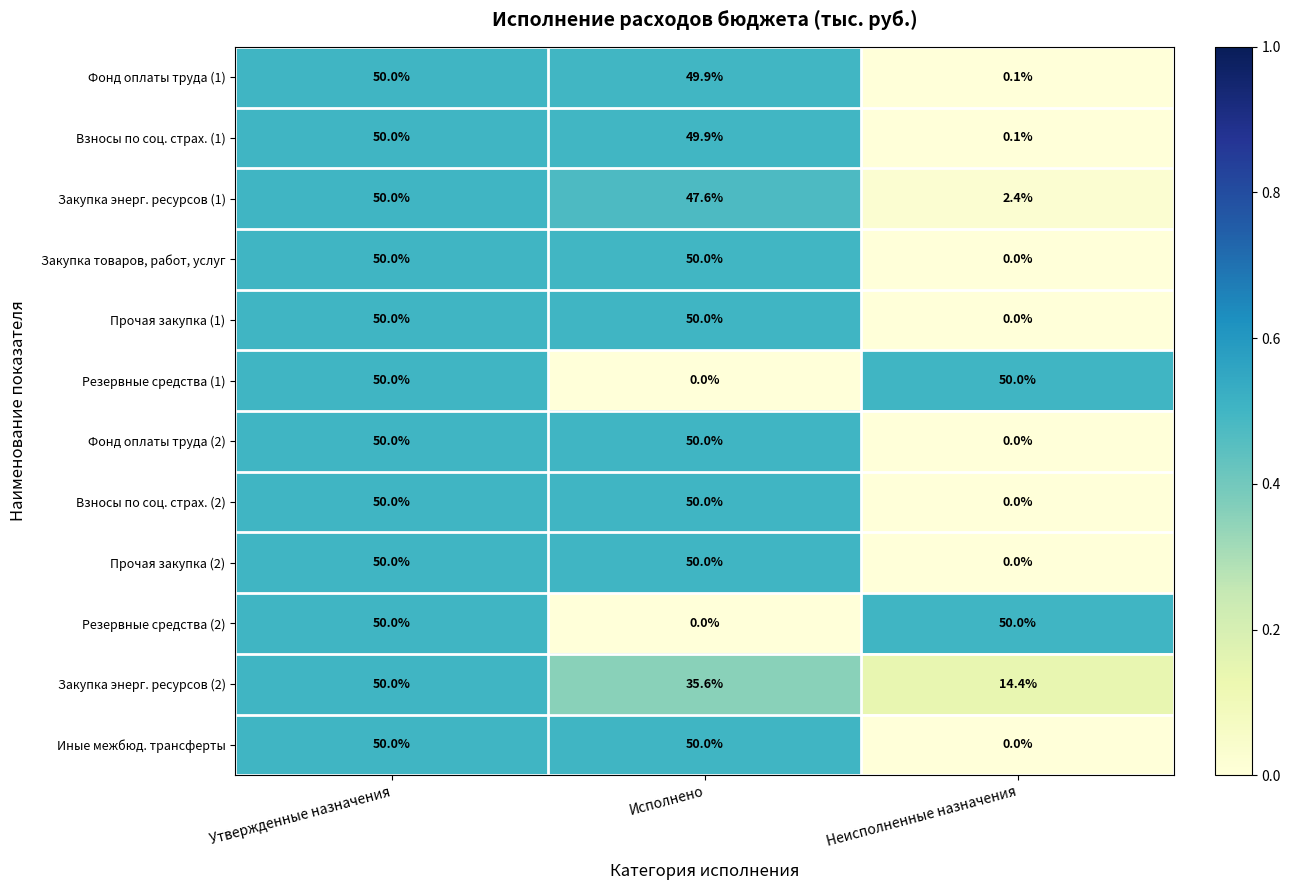

List the labels in order of Фонд оплаты труда (1) value, smallest first.

Неисполненные назначения, Исполнено, Утвержденные назначения